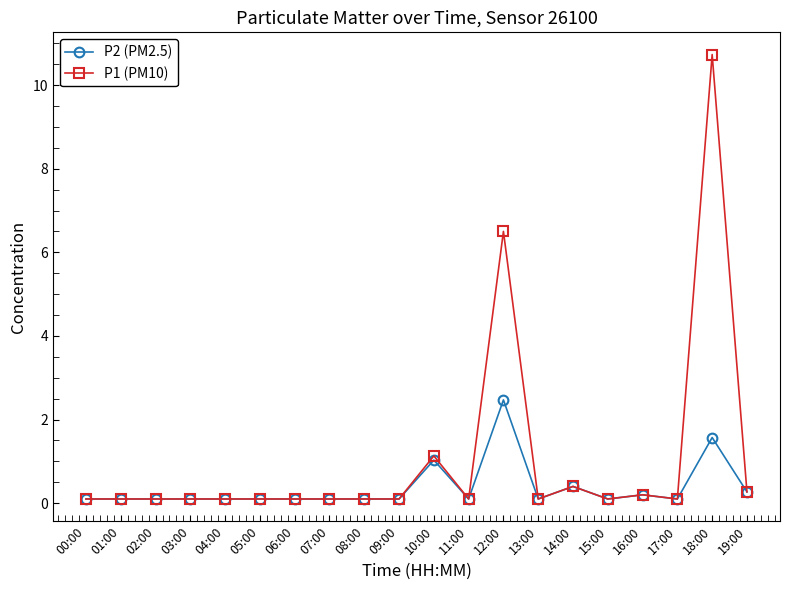

Does the chart display data point markers on the line(s)?

Yes